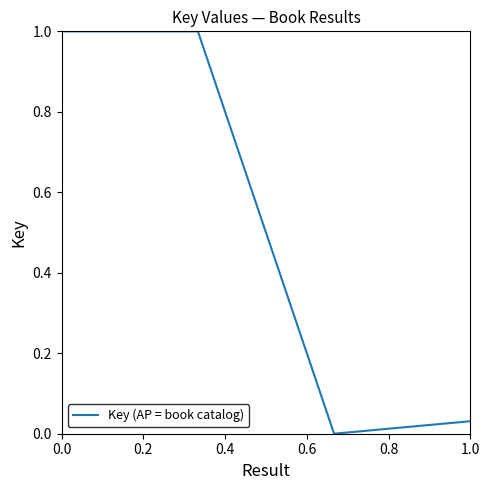

True or false: the data has more than 0 interior local peaks.

True